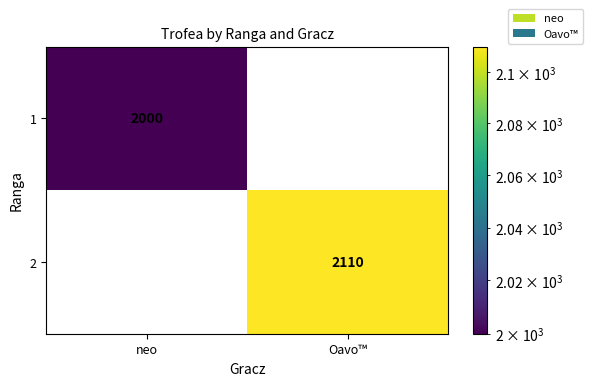

Is it true that 1 equals 2000 at neo?

True